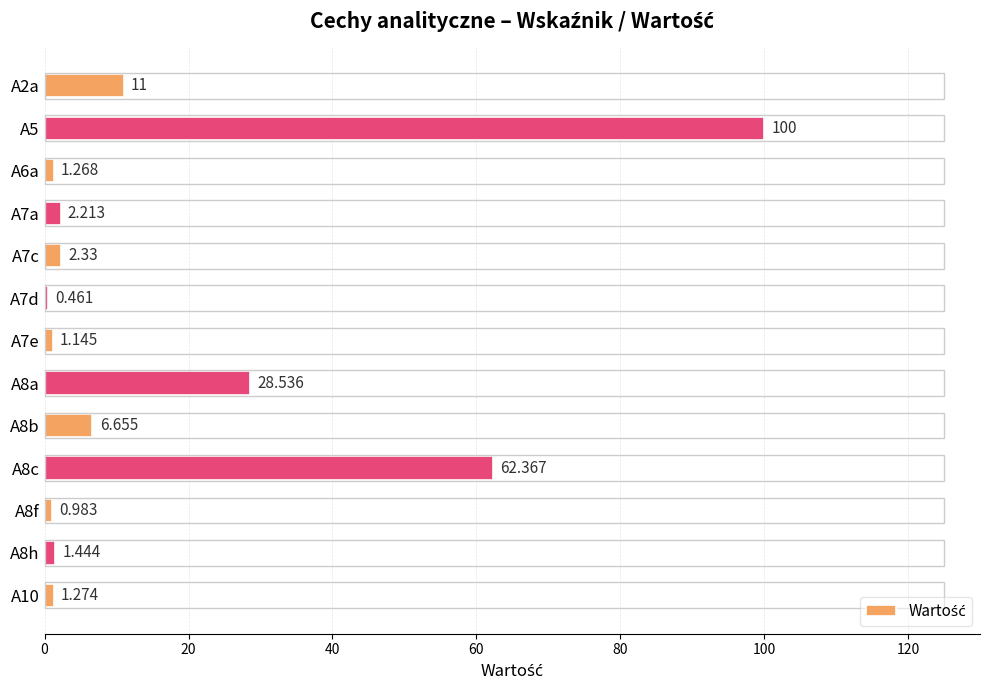

Rank the categories by value from lowest to highest.

A7d, A8f, A7e, A6a, A10, A8h, A7a, A7c, A8b, A2a, A8a, A8c, A5